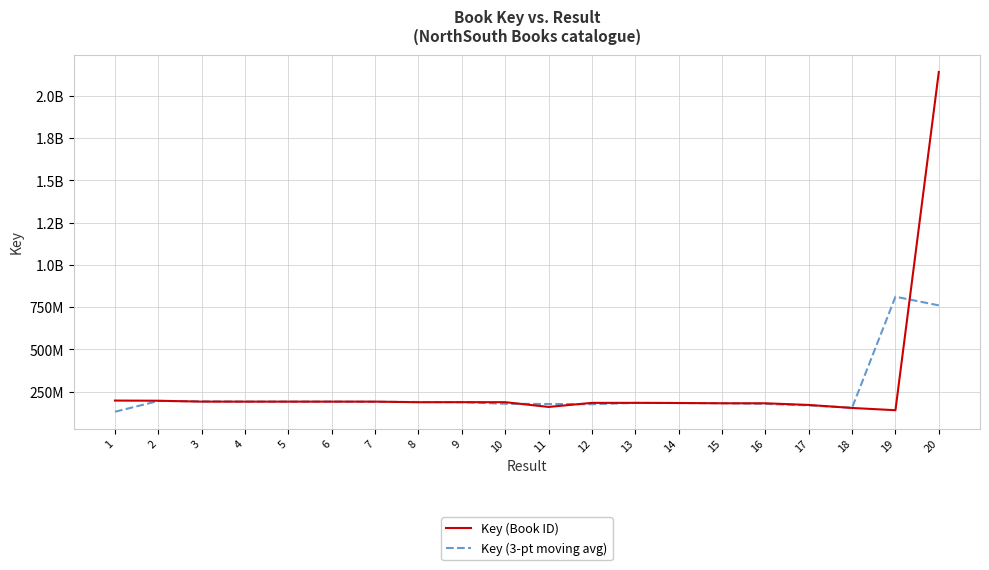

At which category does Key (Book ID) reach its first local valley?

3